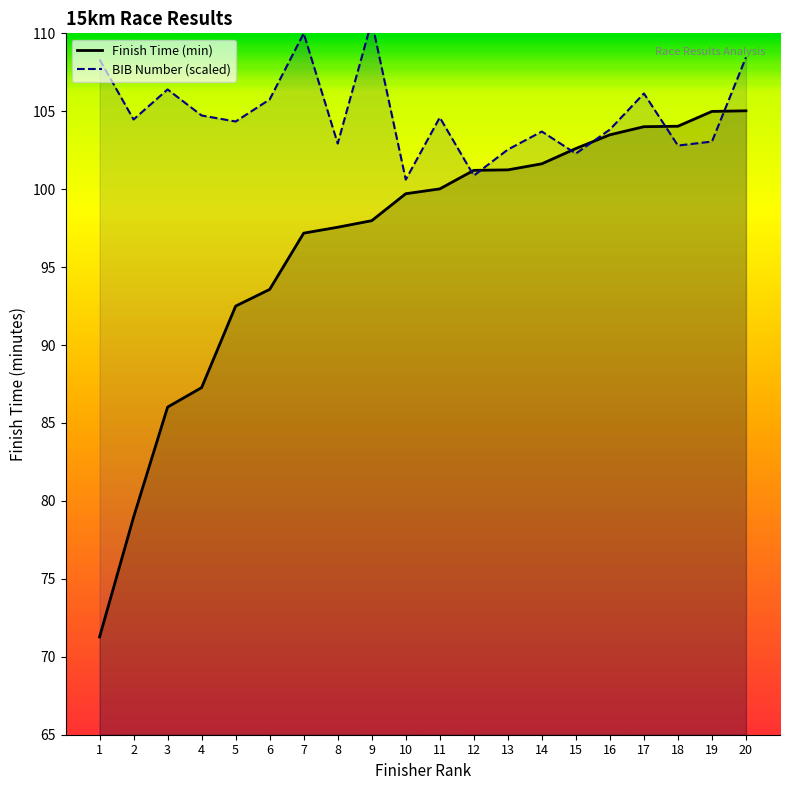

What is the minimum value for Finish Time (min)?

71.3